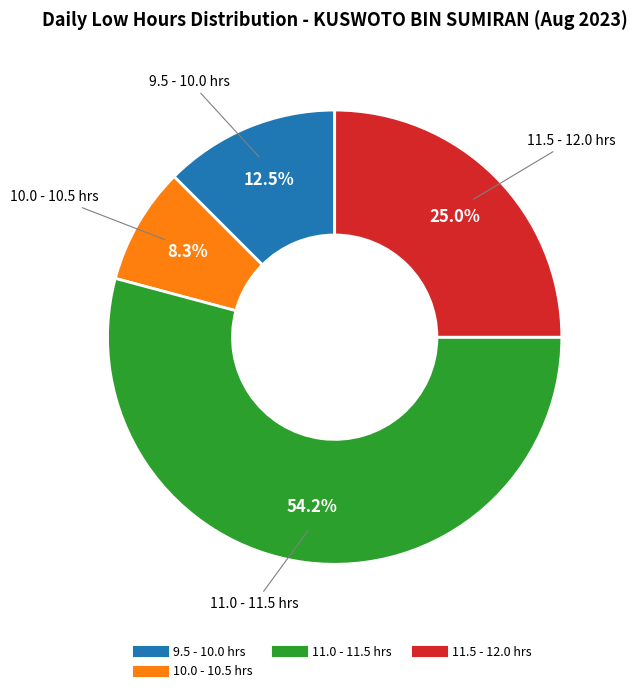

Does any single category account for the majority?

Yes